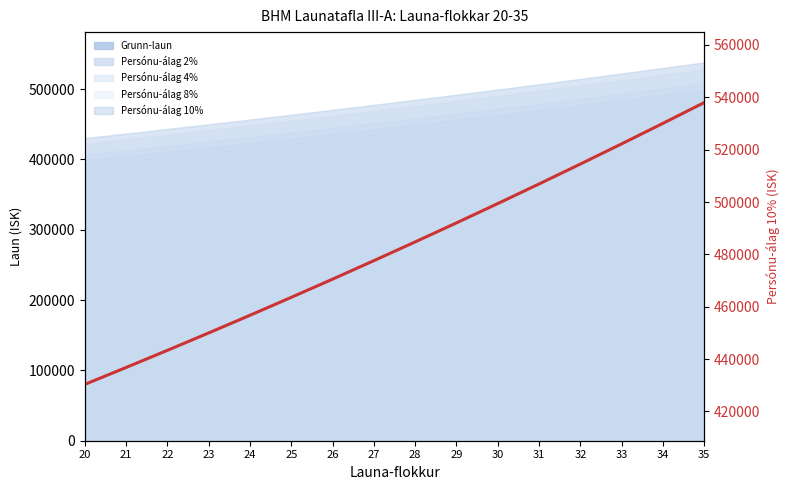

How many data points are less than 484761?

8